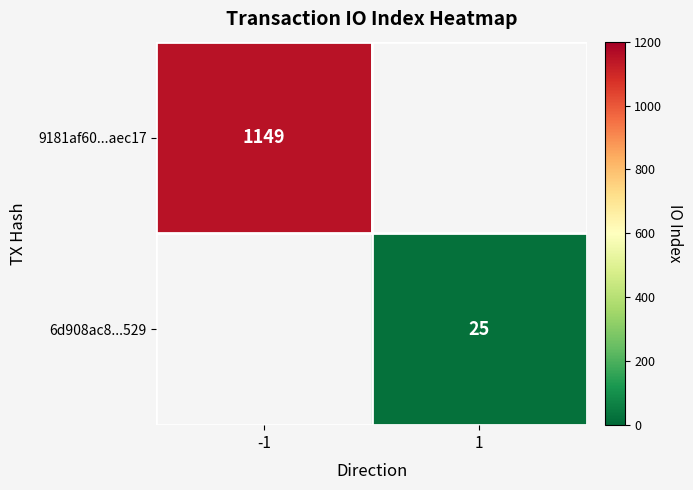

True or false: 9181af60...aec17 has a value of 566.9 at -1.

False